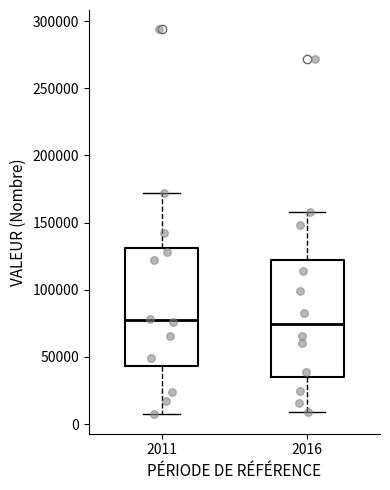

Reading left to right, read every box against the y-axis: the position of its median line, the range the box covers, and the ends of its whiskers. The values are not printed on the chart, so give them approximately, as read against the axis.

2011: median 75000, box 45000 to 130000, whiskers 5000 to 170000
2016: median 75000, box 35000 to 120000, whiskers 10000 to 160000